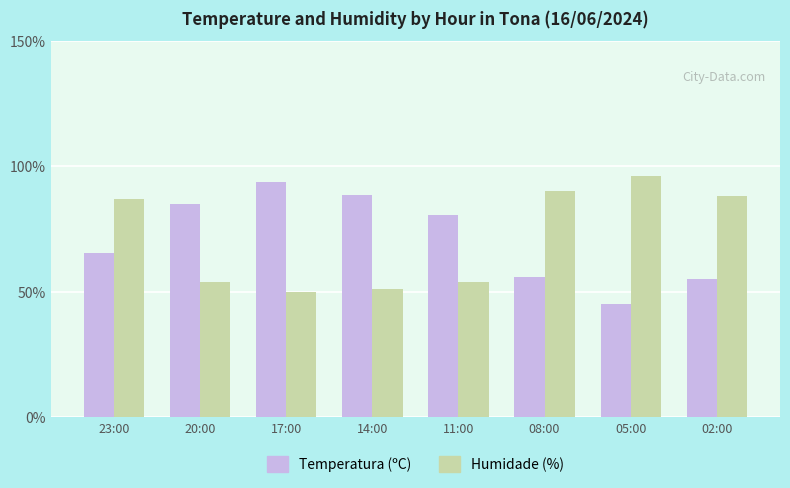

Is the value of Humidade (%) at 08:00 greater than the value of Temperatura (ºC) at 11:00?

Yes